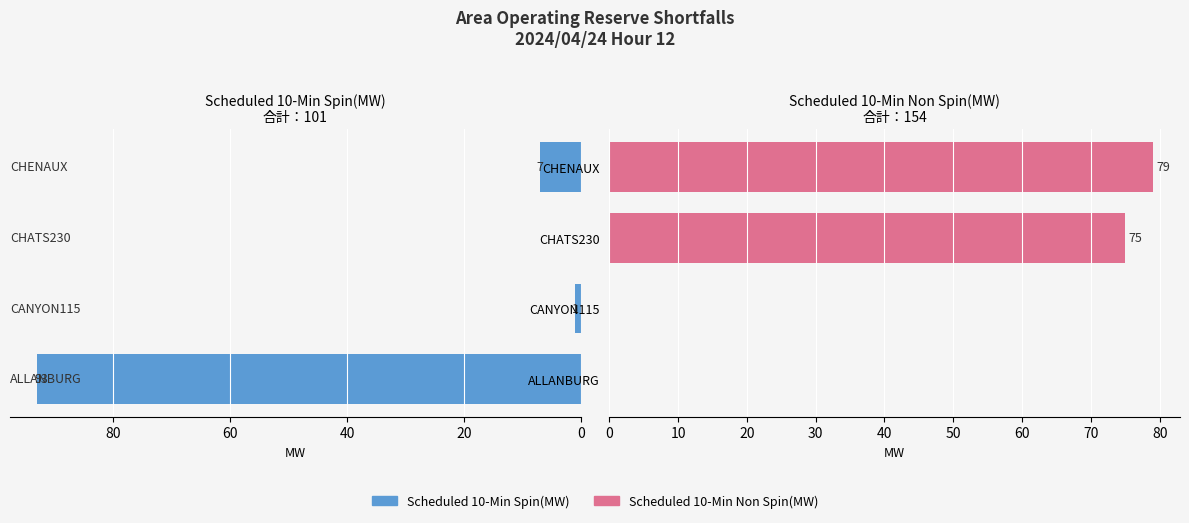

What is the average value of the Scheduled 10-Min Spin(MW) series?

25